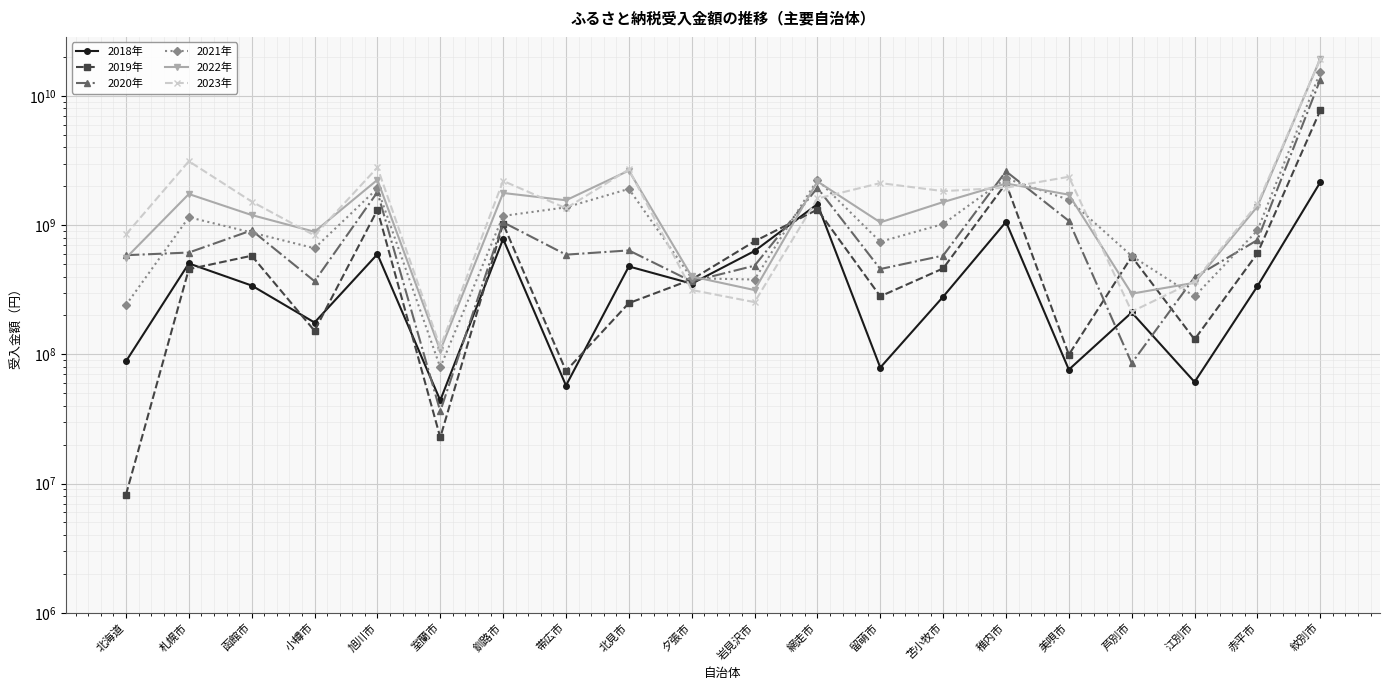

Reading left to right, list all the values displayed in this chart.

2018年: 北海道=88327000	札幌市=505546000	函館市=340921000	小樽市=176349000	旭川市=596161000	室蘭市=44023000	釧路市=781641000	帯広市=57382000	北見市=479175000	夕張市=352585000	岩見沢市=631161000	網走市=1455305000	留萌市=79020000	苫小牧市=279310000	稚内市=1060433000	美唄市=76177000	芦別市=211002000	江別市=61102000	赤平市=336971000	紋別市=2148218000
2019年: 北海道=8209191	札幌市=456498928	函館市=579858782	小樽市=152107270	旭川市=1313436740	室蘭市=22729000	釧路市=1025393320	帯広市=74472679	北見市=249187500	夕張市=379645200	岩見沢市=749744515	網走市=1320424139	留萌市=281252000	苫小牧市=462451500	稚内市=2106439000	美唄市=99462000	芦別市=571197878	江別市=130515448	赤平市=604969068	紋別市=7737694959
2020年: 北海道=585452090	札幌市=613984536	函館市=911739555	小樽市=368233857	旭川市=1801357347	室蘭市=36236100	釧路市=1052794670	帯広市=591150200	北見市=637675000	夕張市=366844441	岩見沢市=485872007	網走市=1945162000	留萌市=457588000	苫小牧市=581564100	稚内市=2608892820	美唄市=1079133500	芦別市=85445000	江別市=394921230	赤平市=767050660	紋別市=13392711466
2021年: 北海道=240858184	札幌市=1151605393	函館市=877080800	小樽市=662585500	旭川市=1926548519	室蘭市=79265503	釧路市=1178922600	帯広市=1373725500	北見市=1909349400	夕張市=388248958	岩見沢市=379521851	網走市=2246381000	留萌市=743979000	苫小牧市=1020536000	稚内市=2301065000	美唄市=1572316000	芦別市=577429380	江別市=281048000	赤平市=911403607	紋別市=15296767054
2022年: 北海道=557194761	札幌市=1741317922	函館市=1197337000	小樽市=888995250	旭川市=2243682019	室蘭市=107158500	釧路市=1774540000	帯広市=1558334000	北見市=2646260366	夕張市=400806977	岩見沢市=314550000	網走市=2179665000	留萌市=1051425000	苫小牧市=1508839750	稚内市=2100384354	美唄市=1721717000	芦別市=294854370	江別市=358336000	赤平市=1394212488	紋別市=19432906241
2023年: 北海道=847712500	札幌市=3124976318	函館市=1522472000	小樽市=832635071	旭川市=2794906556	室蘭市=113808000	釧路市=2200520604	帯広市=1351456330	北見市=2699018599	夕張市=314827219	岩見沢市=253576058	網走市=1608338500	留萌市=2116909400	苫小牧市=1834444220	稚内市=1949194000	美唄市=2367817143	芦別市=214175050	江別市=367606917	赤平市=1457178990	紋別市=19213000755